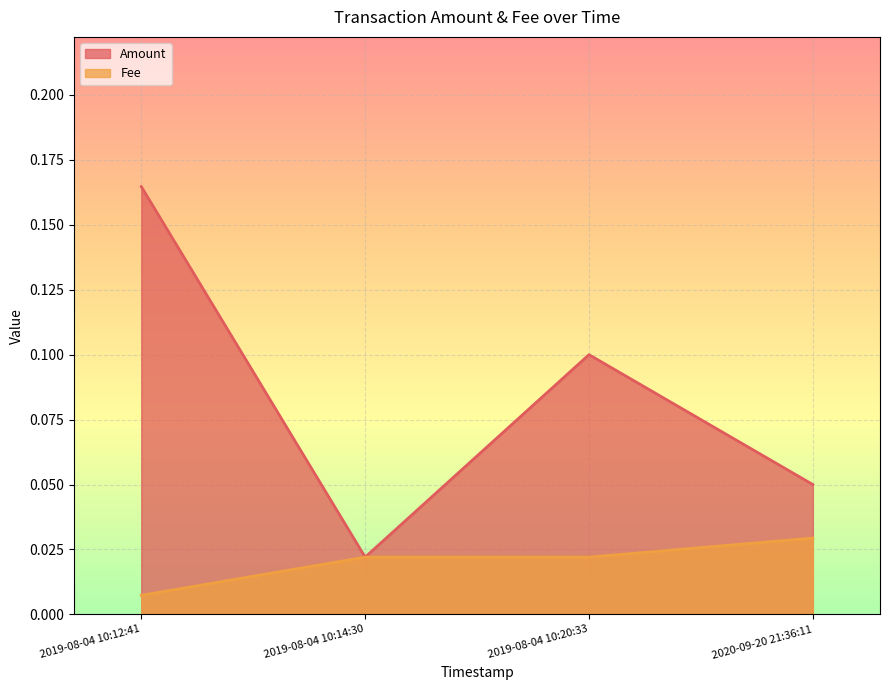

Rank the categories by Fee value from lowest to highest.

2019-08-04 10:12:41, 2019-08-04 10:14:30, 2019-08-04 10:20:33, 2020-09-20 21:36:11